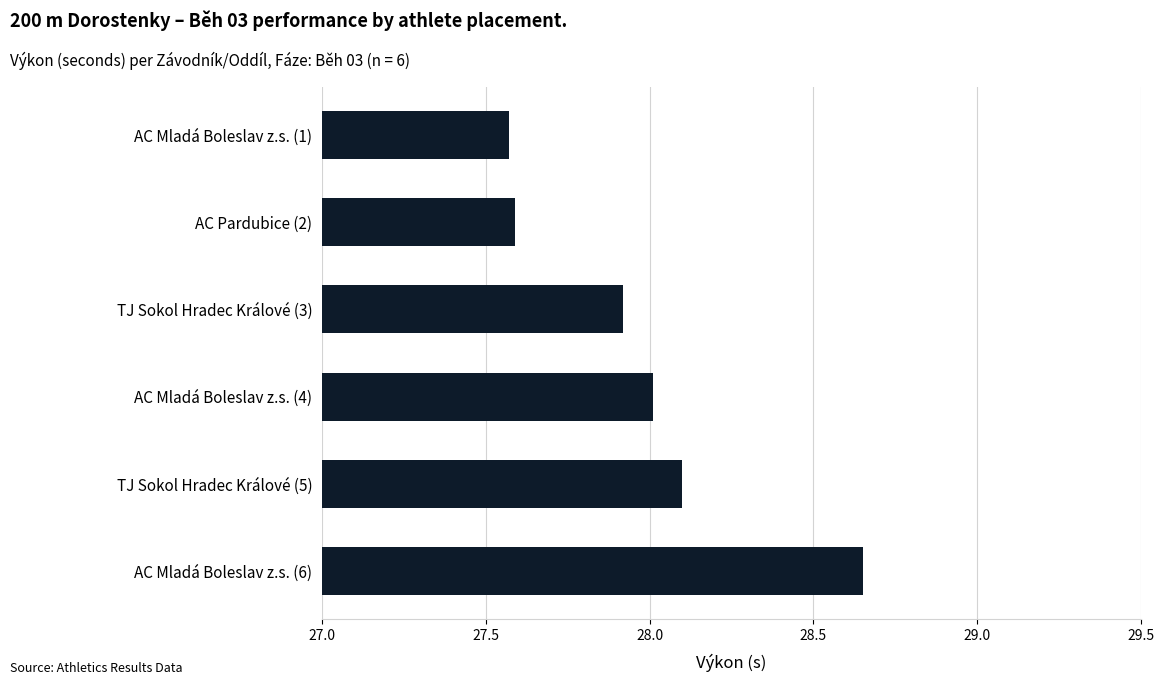

What position from the bottom is AC Pardubice (2)?

5